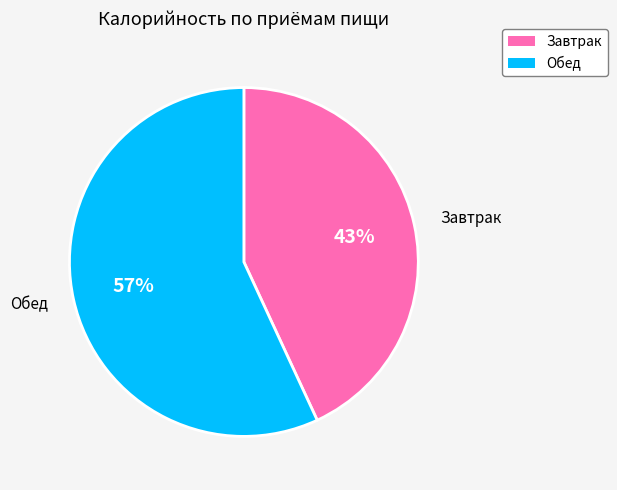

To the nearest percent, what portion does Завтрак represent?

43%